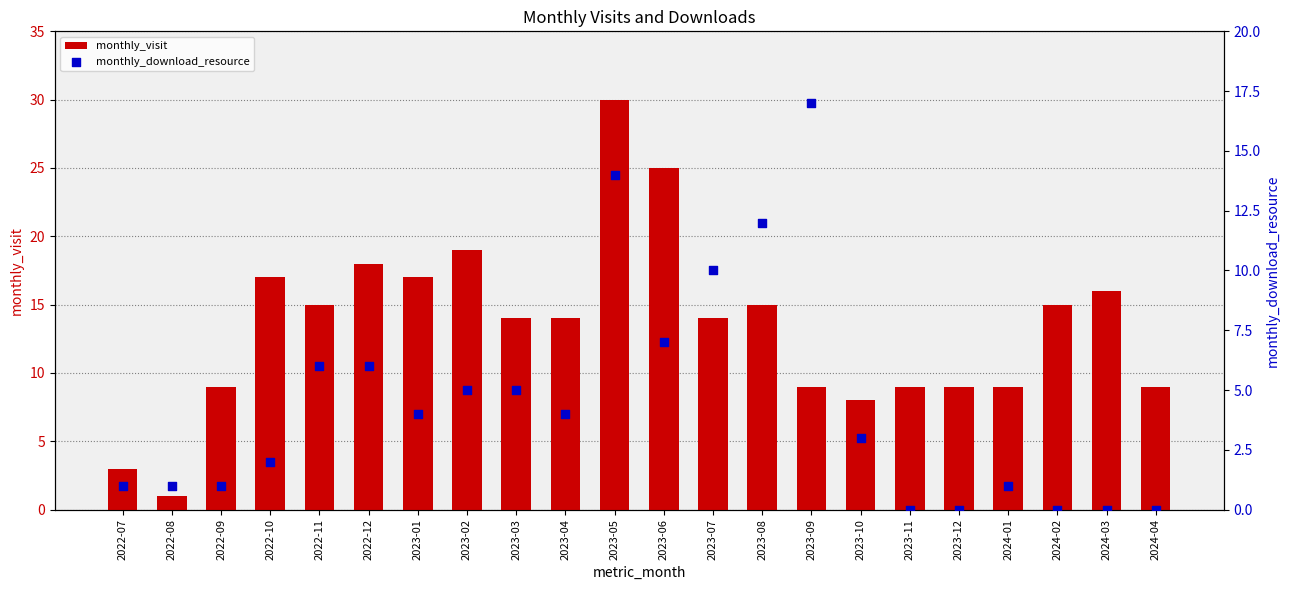

What are all the series names shown in the legend?

monthly_visit, monthly_download_resource